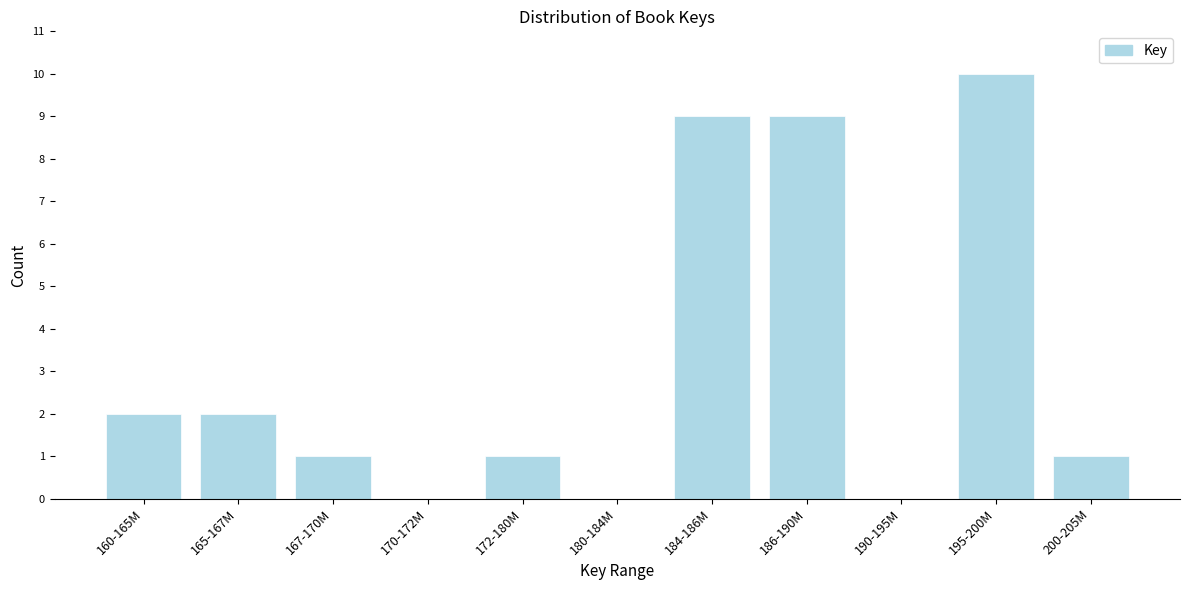

Reading left to right, list all the values displayed in this chart.

160-165M=2	165-167M=2	167-170M=1	170-172M=0	172-180M=1	180-184M=0	184-186M=9	186-190M=9	190-195M=0	195-200M=10	200-205M=1